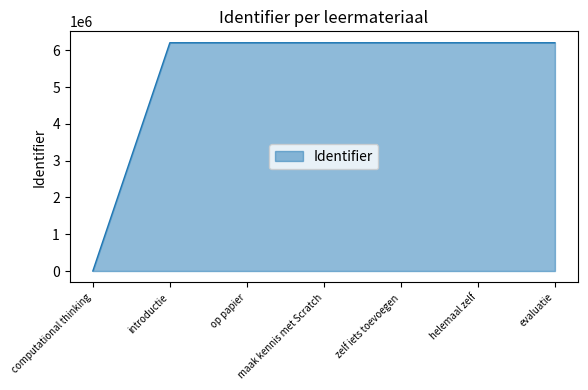

What is the change in value from op papier to zelf iets toevoegen?

+3